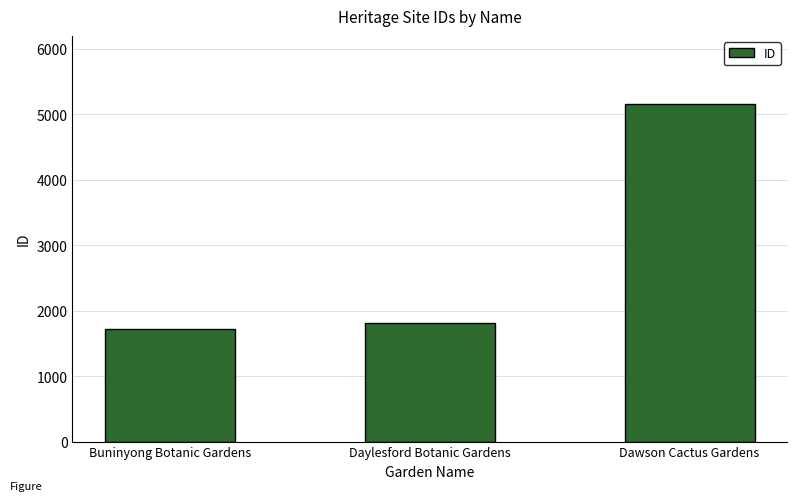

How many data points are less than 1803?

1